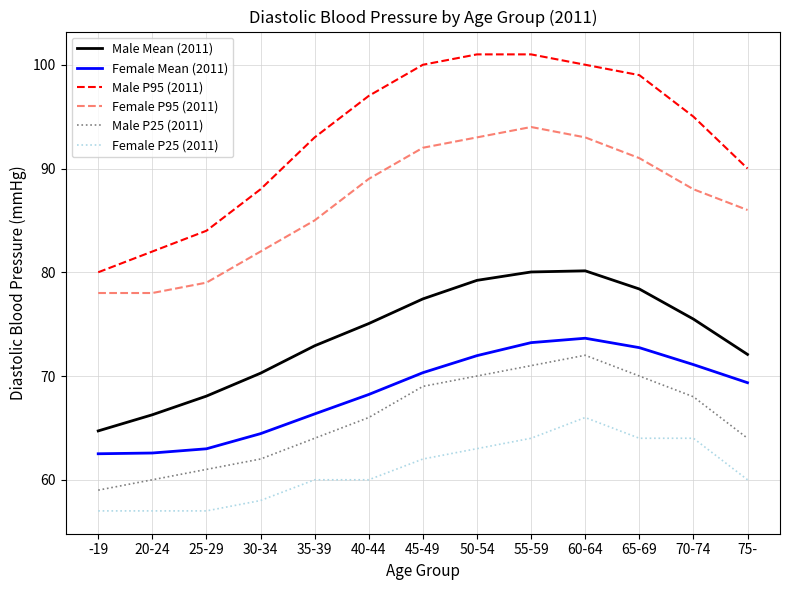

Count the number of data series in this chart.

6